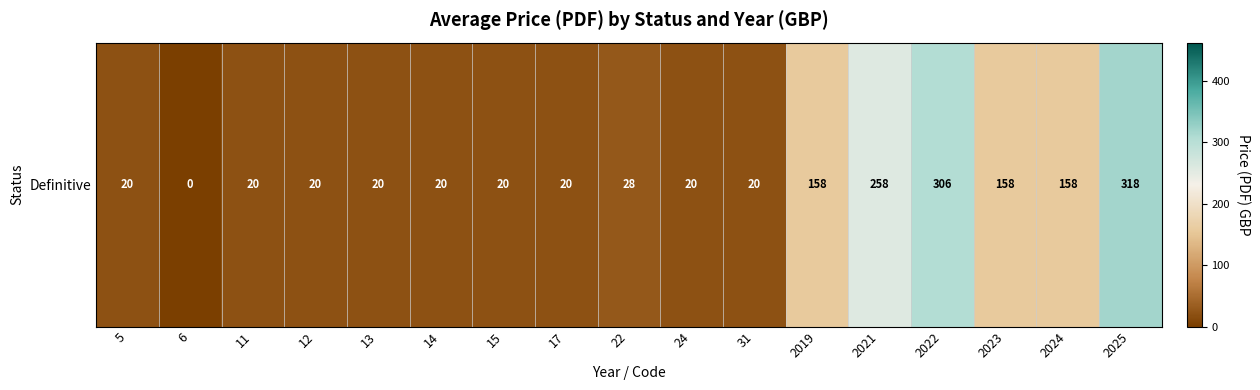

At which label does the data first exceed 20?

22